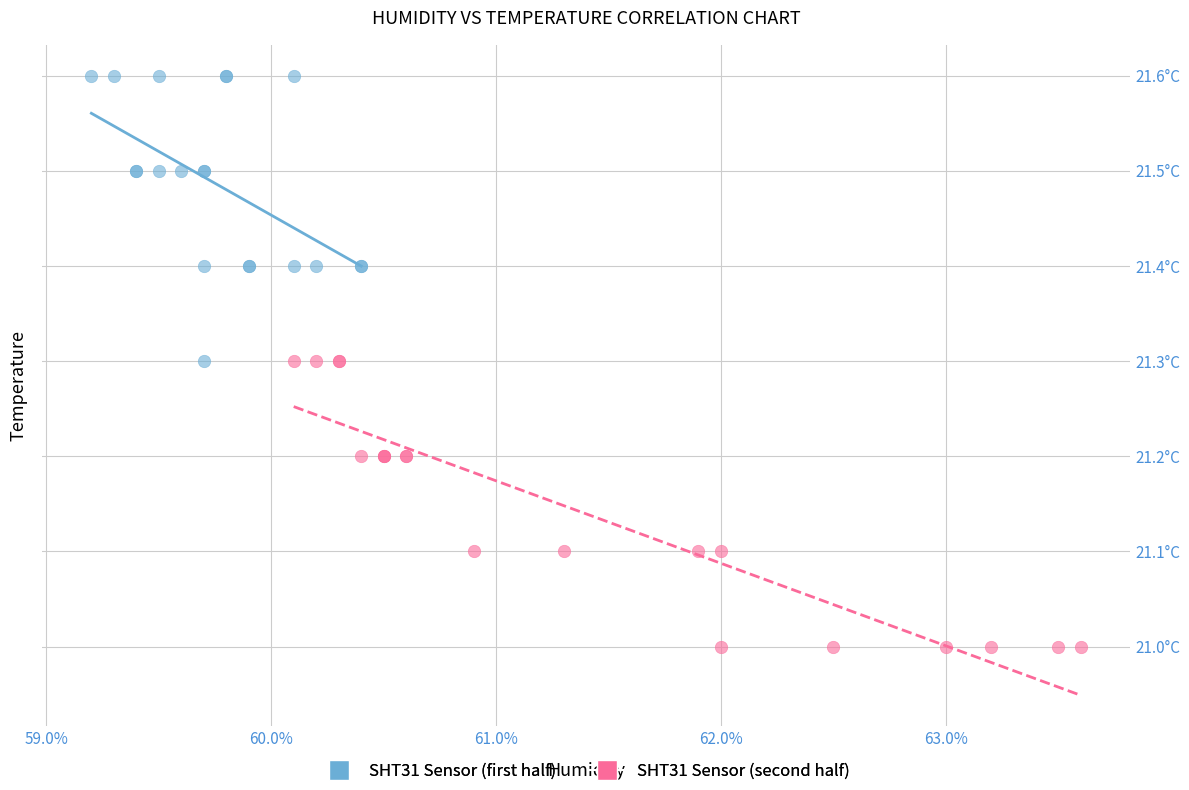

Which series reaches the minimum Y coordinate?

SHT31 Sensor (second half)